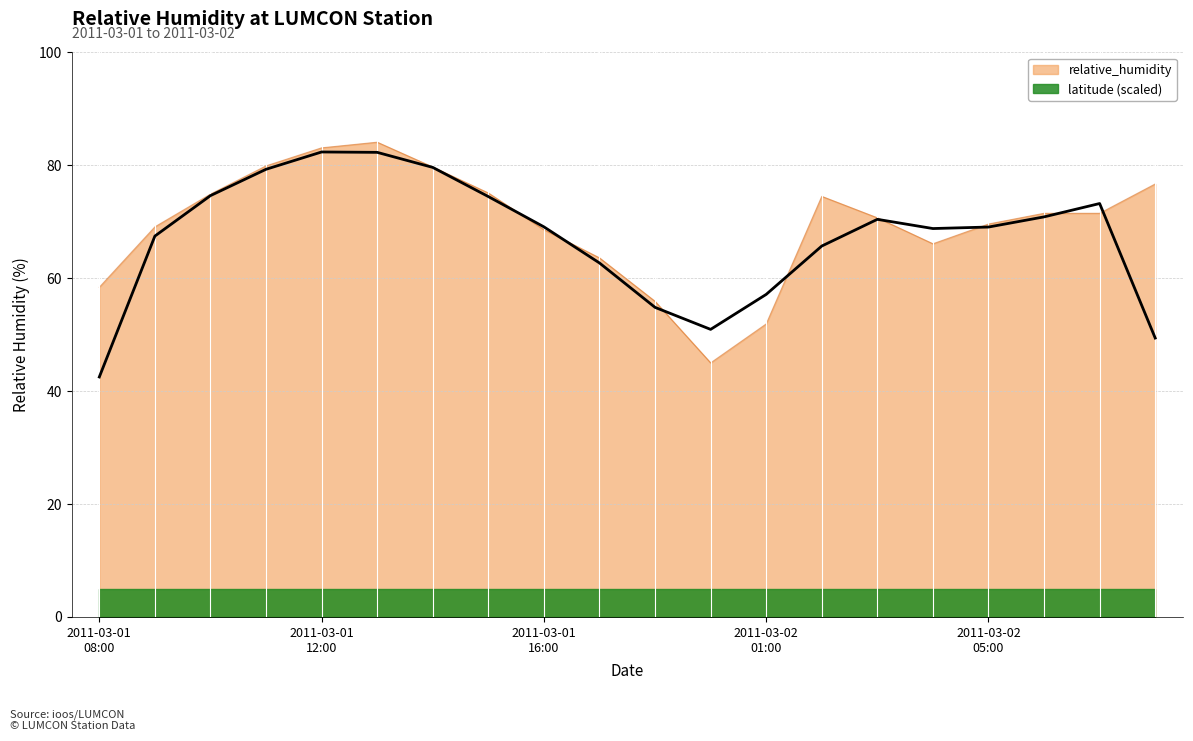

What is the minimum value for relative_humidity?

45.0